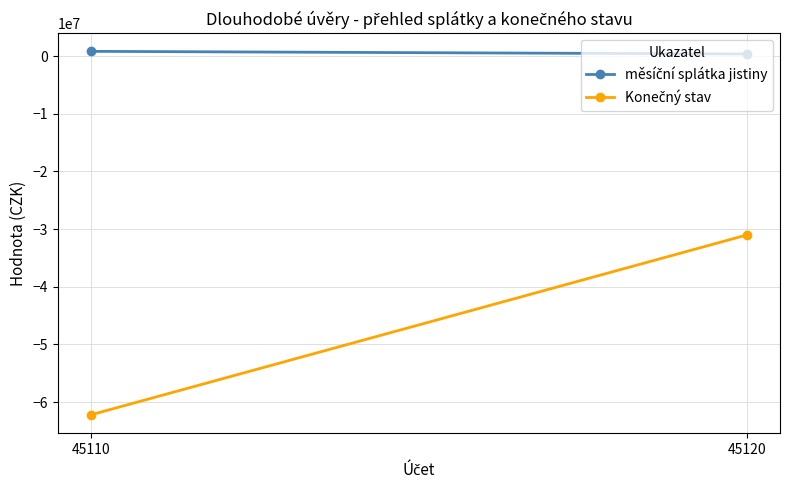

What is the difference between the měsíční splátka jistiny values at 45120 and 45110?

460250.0